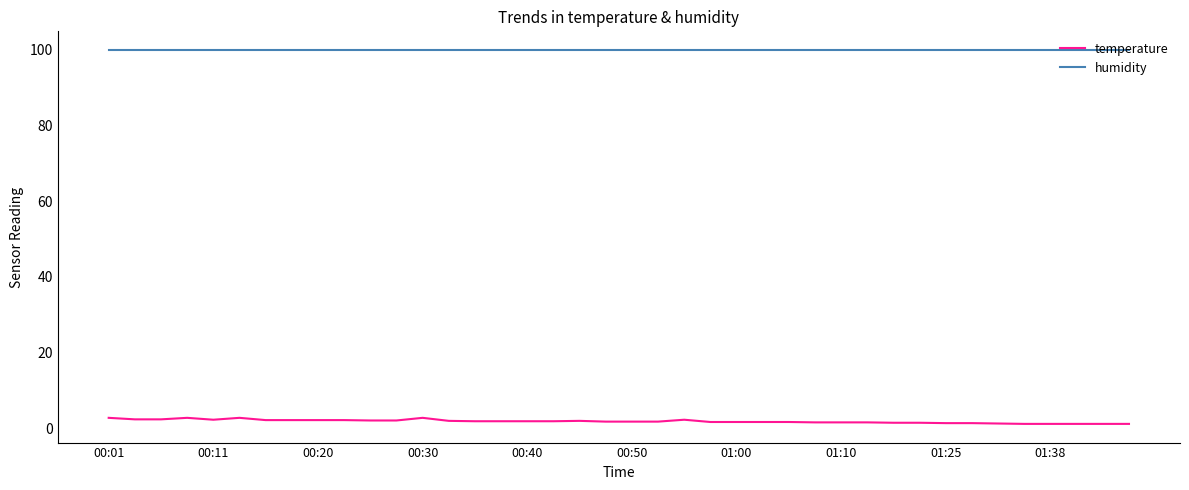

Does the chart display data point markers on the line(s)?

No